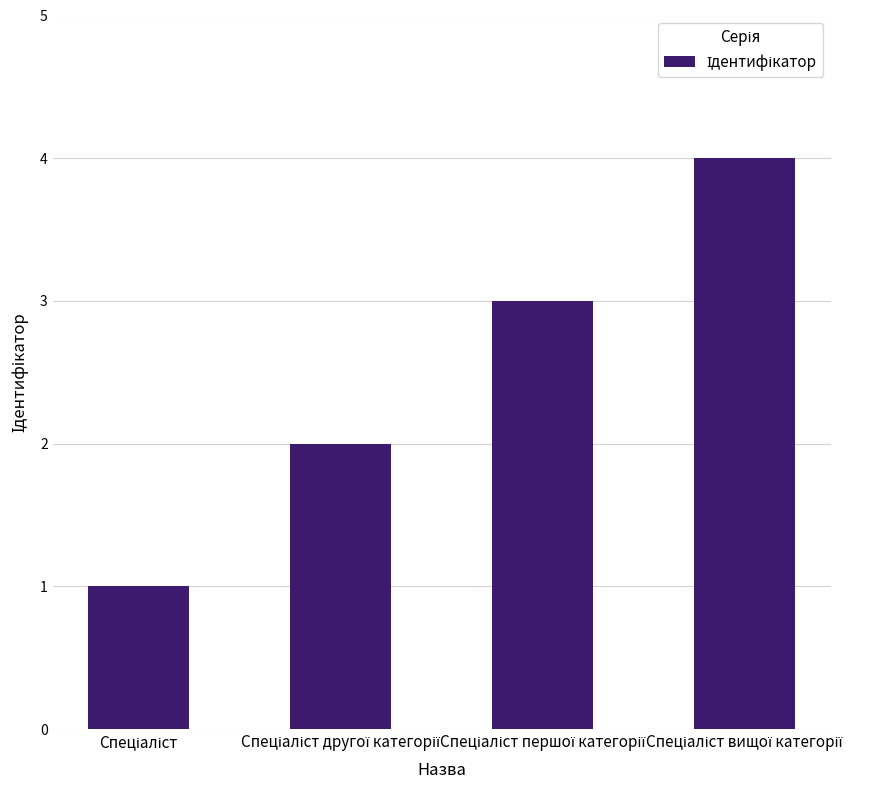

What is the sum of all values?

10